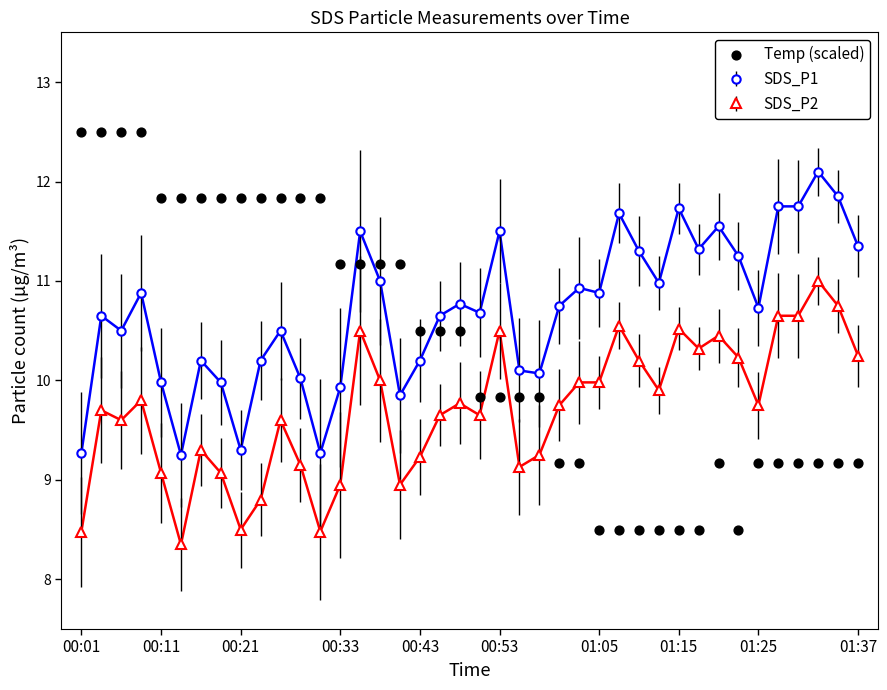

True or false: SDS_P1 has more than 2 points higher than both neighbors.

True